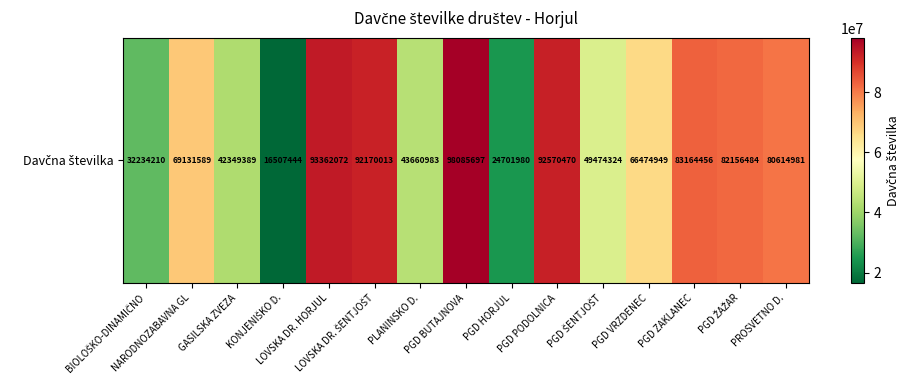

Rank the categories by value from highest to lowest.

PGD BUTAJNOVA, LOVSKA DR. HORJUL, PGD PODOLNICA, LOVSKA DR. ŠENTJOŠT, PGD ZAKLANEC, PGD ŽAŽAR, PROSVETNO D., NARODNOZABAVNA GL, PGD VRZDENEC, PGD ŠENTJOŠT, PLANINSKO D., GASILSKA ZVEZA, BIOLOŠKO-DINAMIČNO, PGD HORJUL, KONJENIŠKO D.